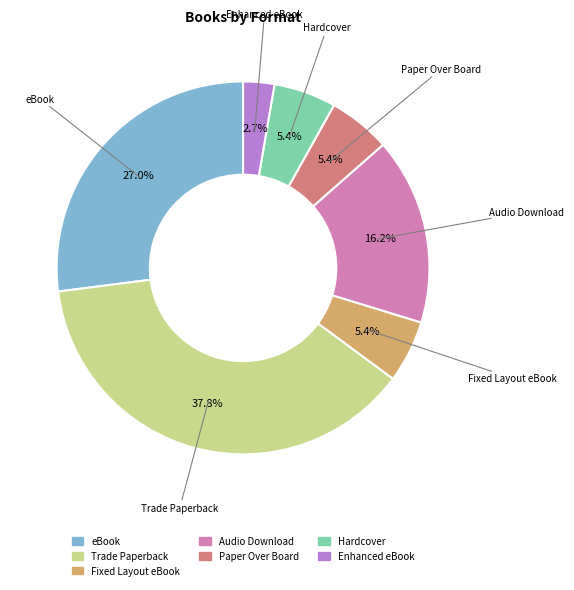

How many slices are in this pie chart?

7